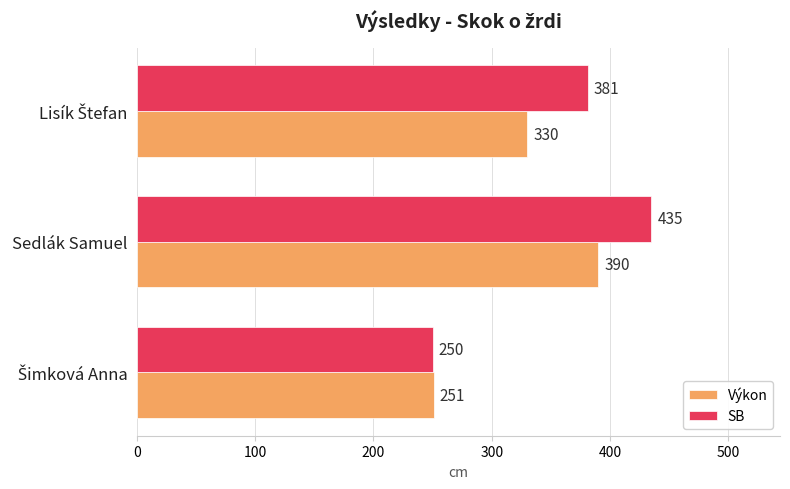

What is the total value across all series at Sedlák Samuel?

825